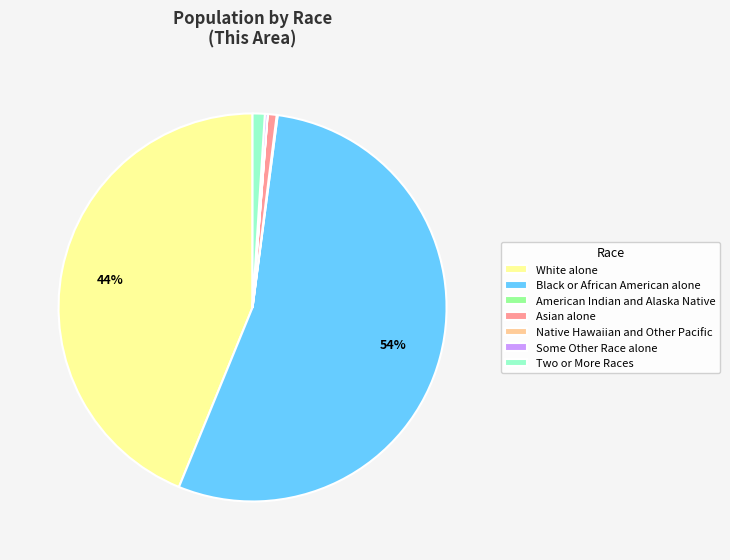

Which has a higher value, Two or More Races or Black or African American alone?

Black or African American alone